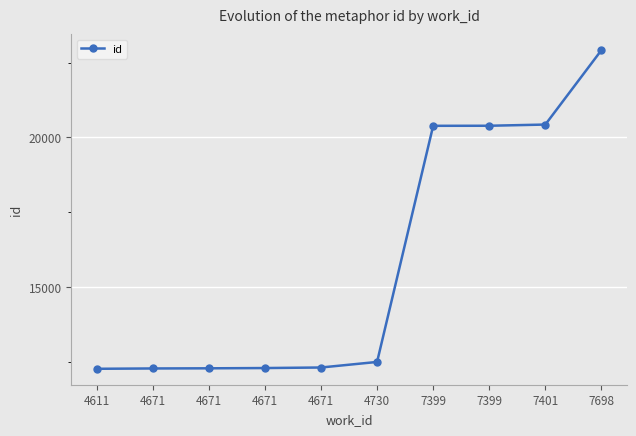

What is the difference between the values at 4671 and 4671?

27